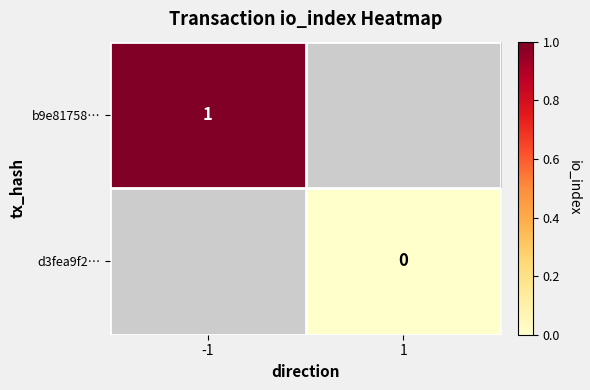

The b9e81758… series shows 0 at -1. True or false?

False